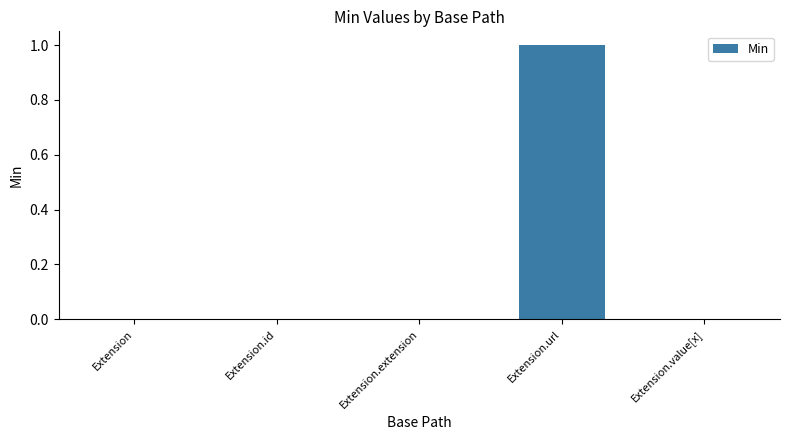

How many distinct data groups are displayed?

1